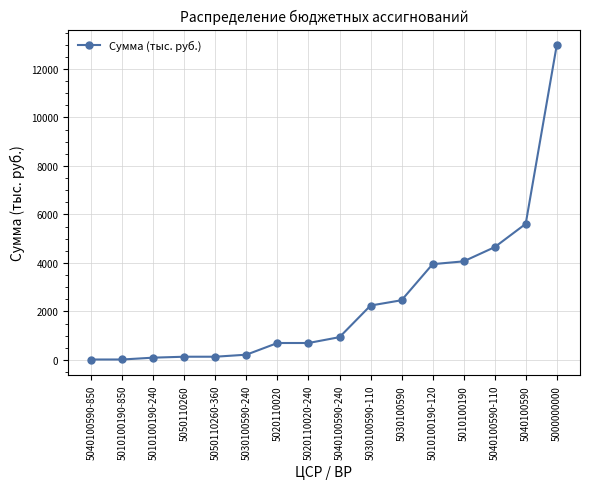

The value at 5030100590 is 1539.5. True or false?

False